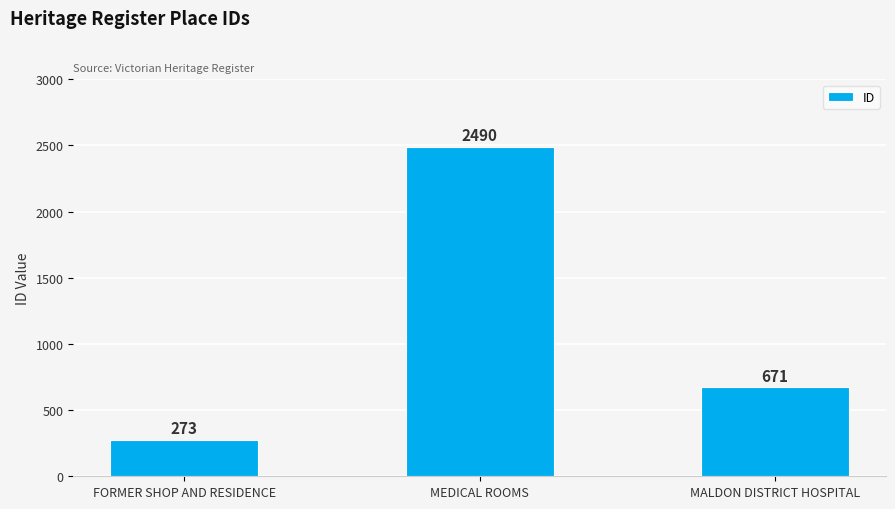

What is the difference between the maximum and minimum values?

2217